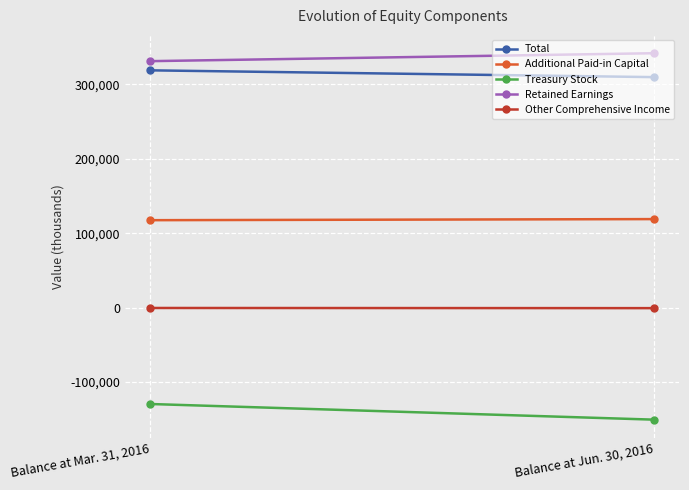

What position from the right is Balance at Jun. 30, 2016?

1